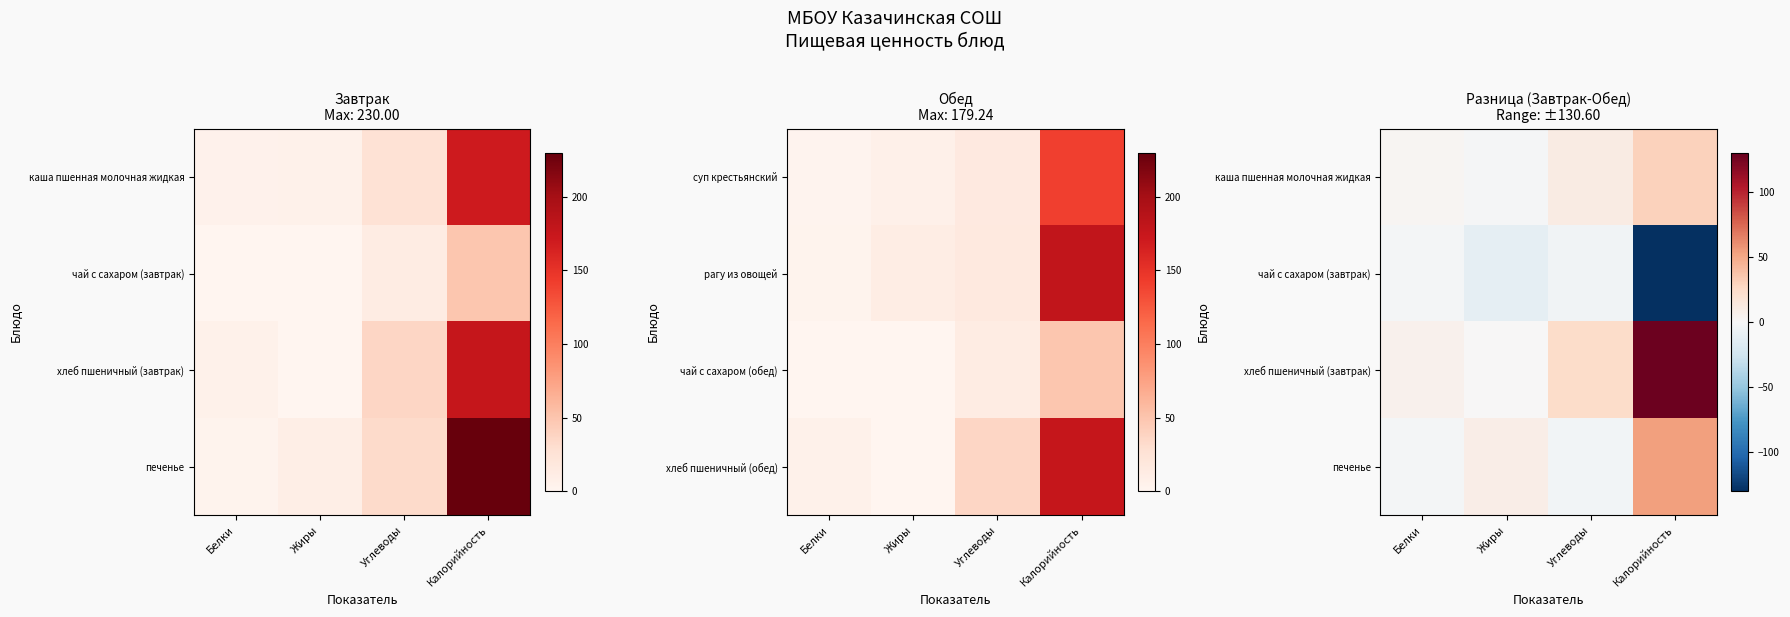

Is it true that хлеб пшеничный (завтрак) equals 185.5 at Калорийность?

False